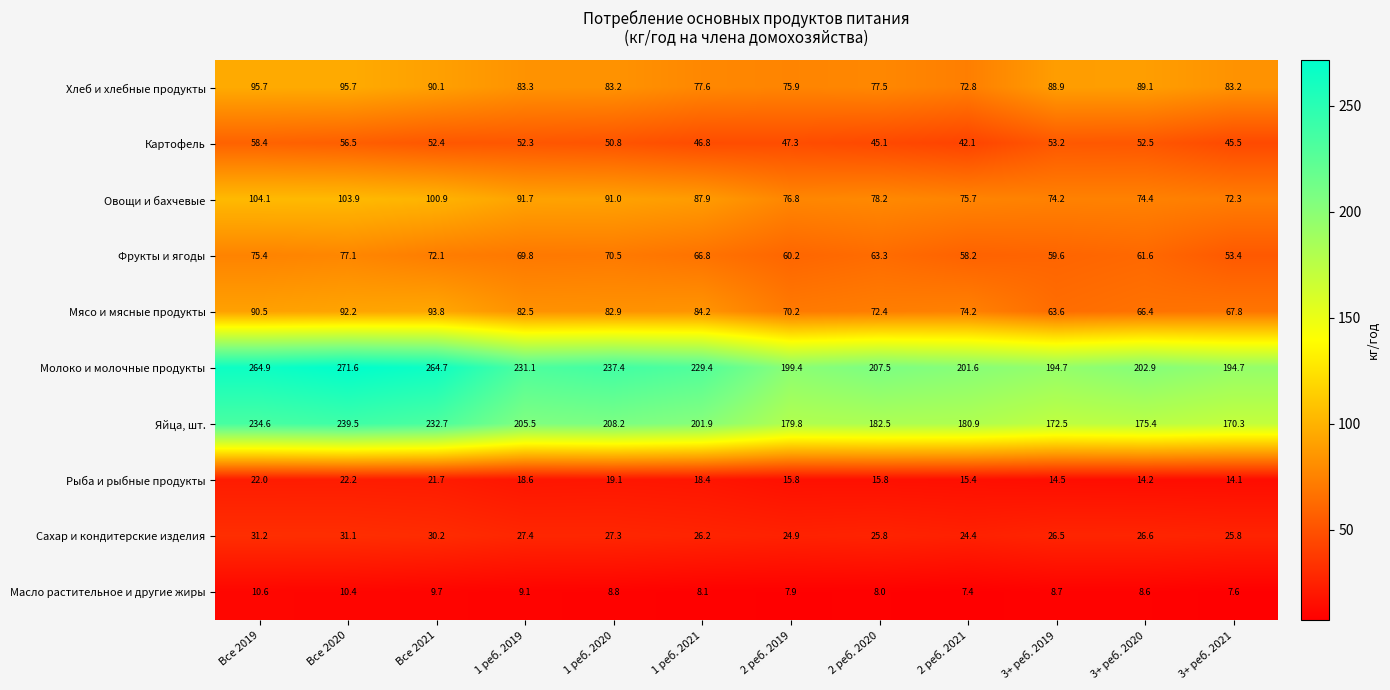

What is the total value across all series at 2 реб. 2019?

758.2